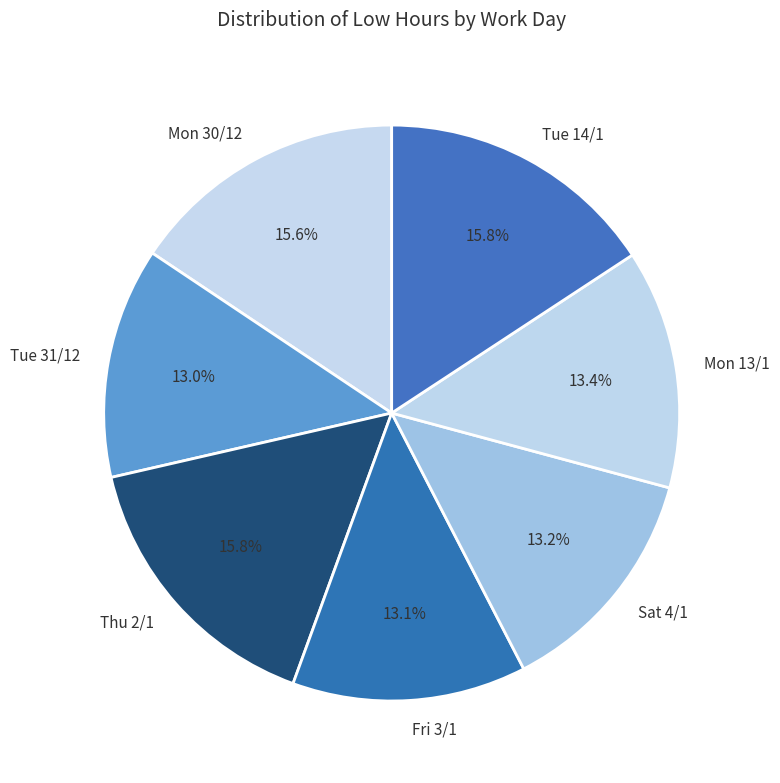

What percentage is the Mon 30/12 slice, to the nearest percent?

16%